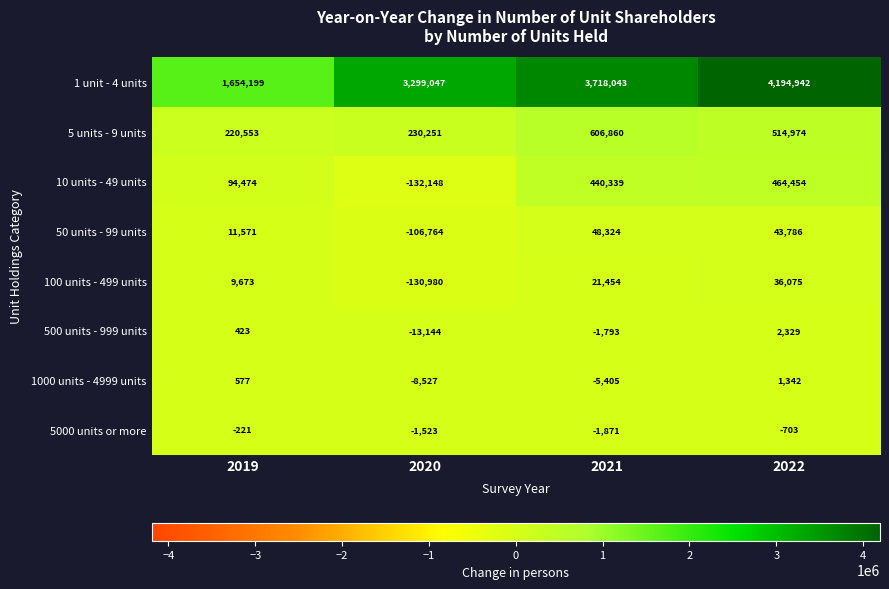

Which series has the largest range (max minus min)?

1 unit - 4 units